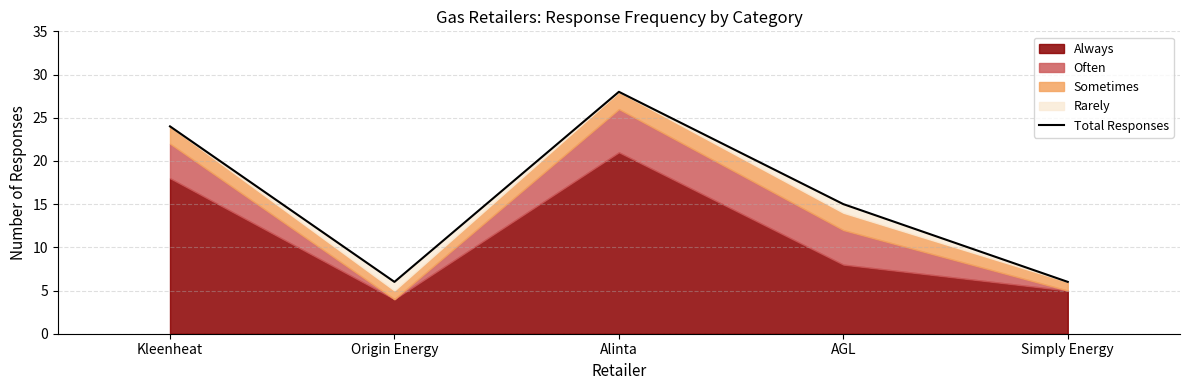

How many values are below 15?

2